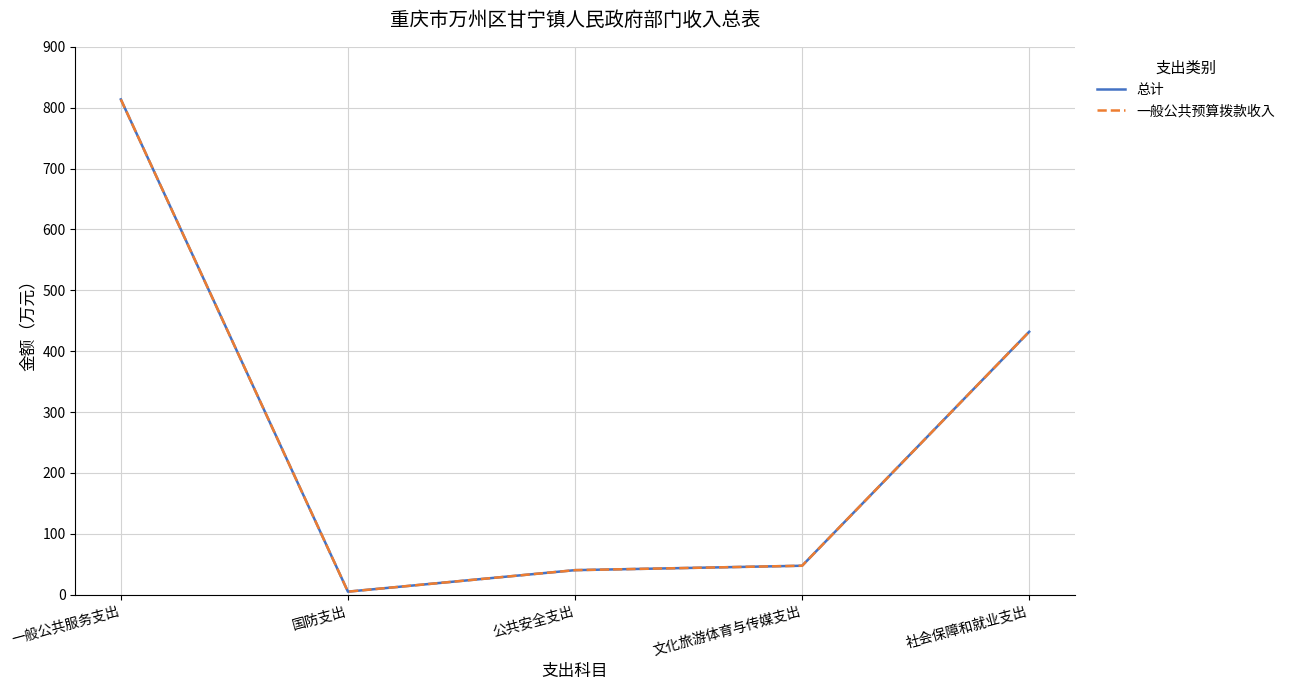

What position from the right is 公共安全支出?

3